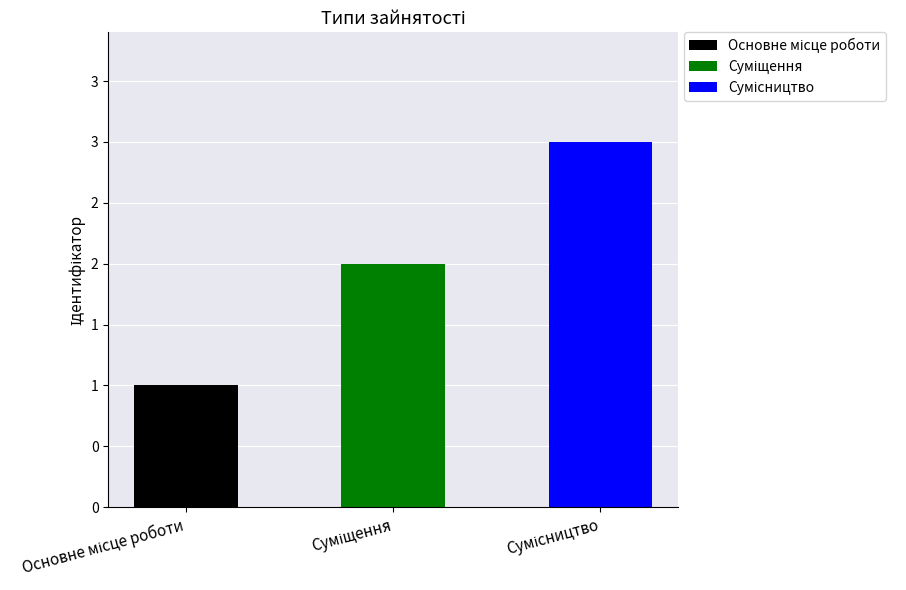

Are the bars horizontal?

No